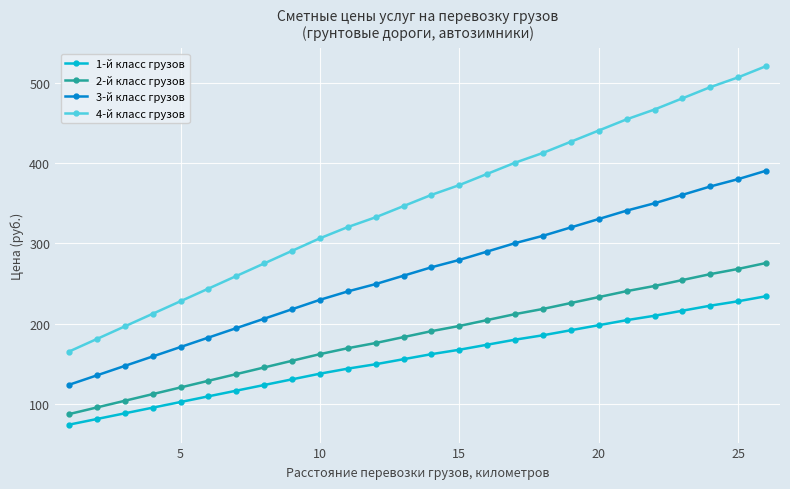

Which series has the largest range (max minus min)?

4-й класс грузов